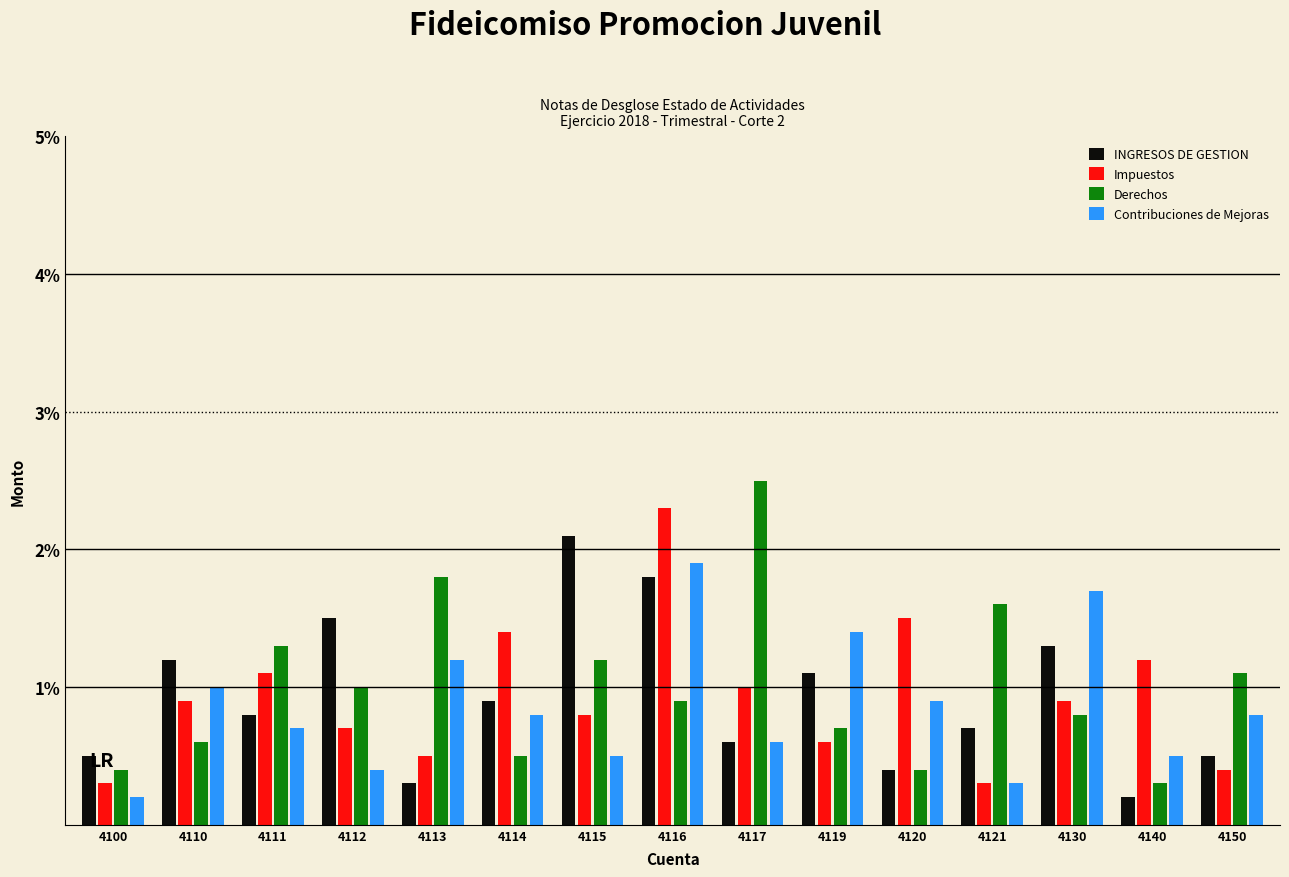

How many data points does each series have?

15